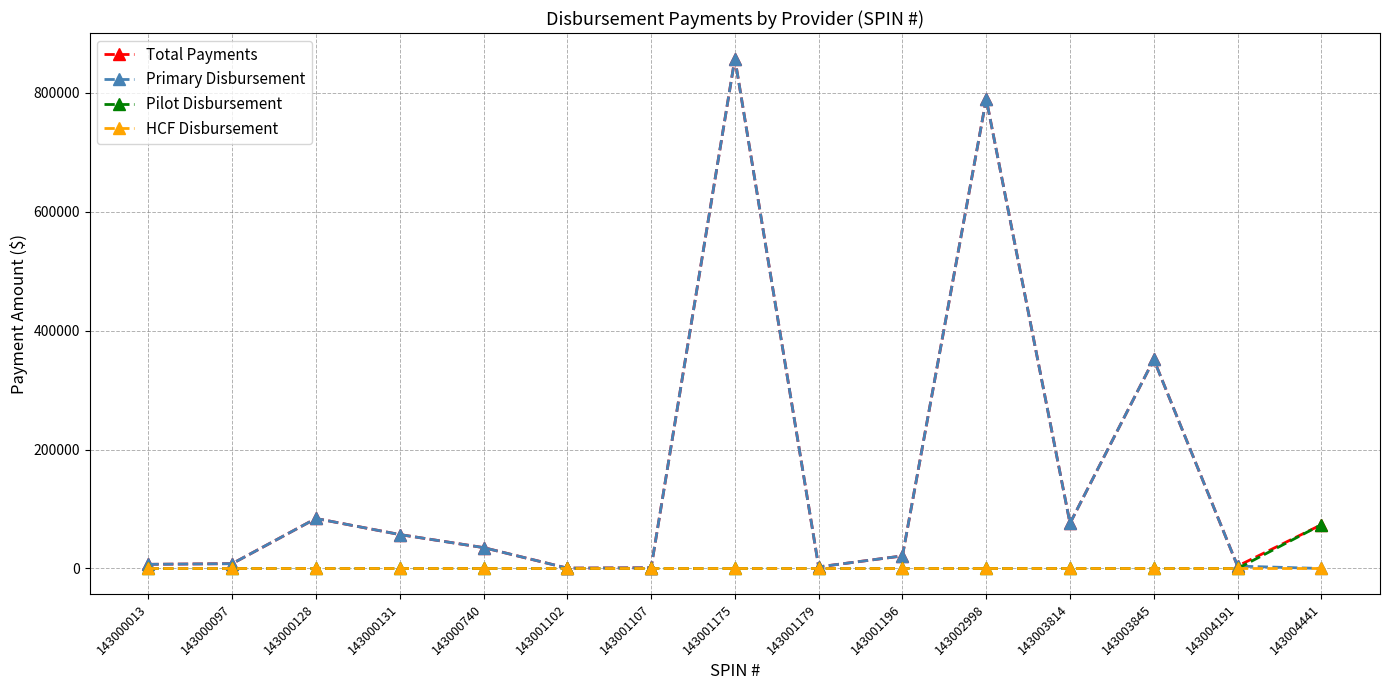

True or false: Total Payments has more than 1 interior local peaks.

True